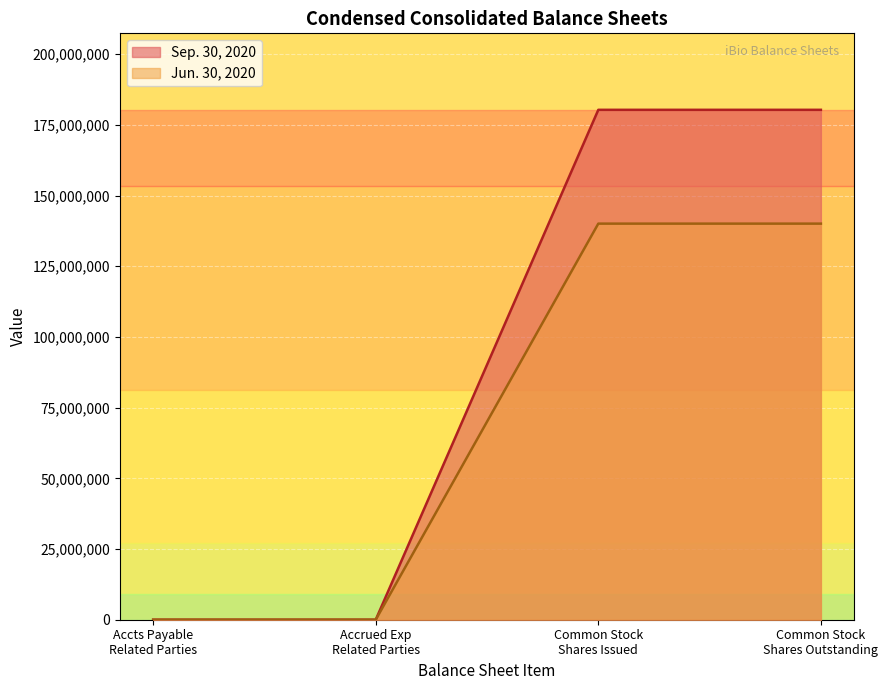

Which series has the largest range (max minus min)?

Sep. 30, 2020